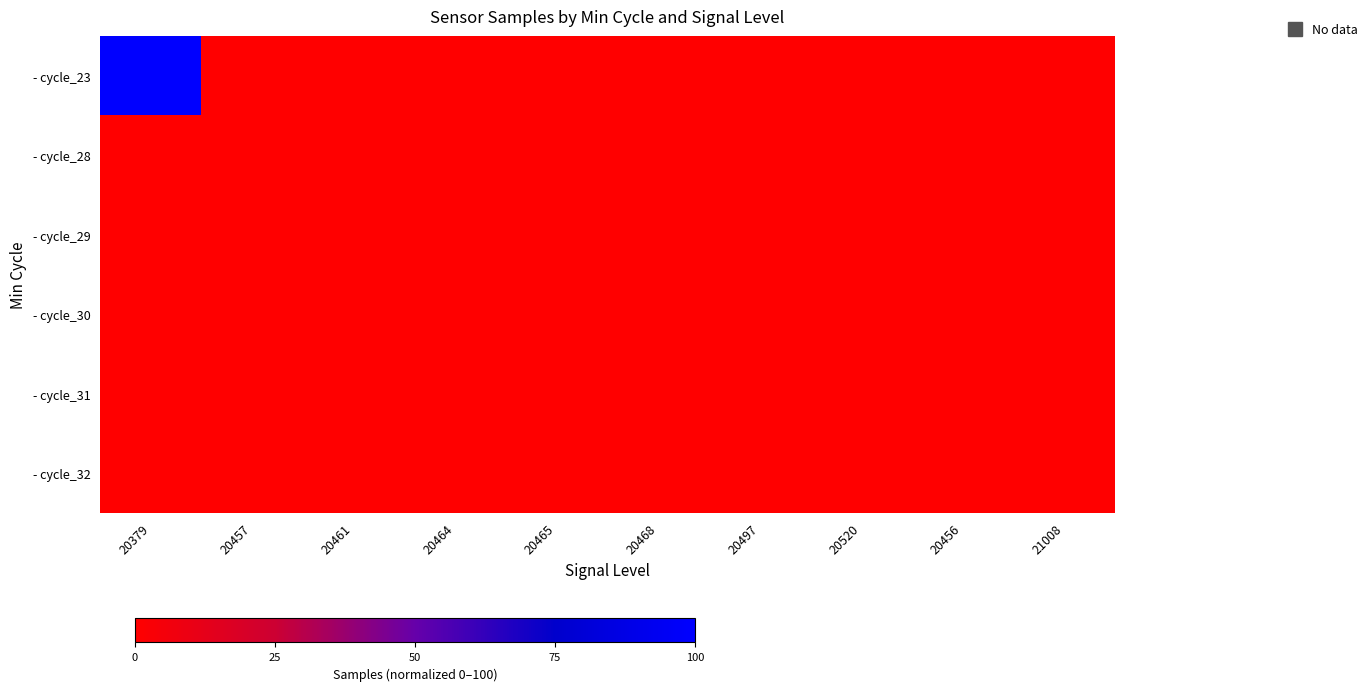

Which category has the lowest value across all series?

20457